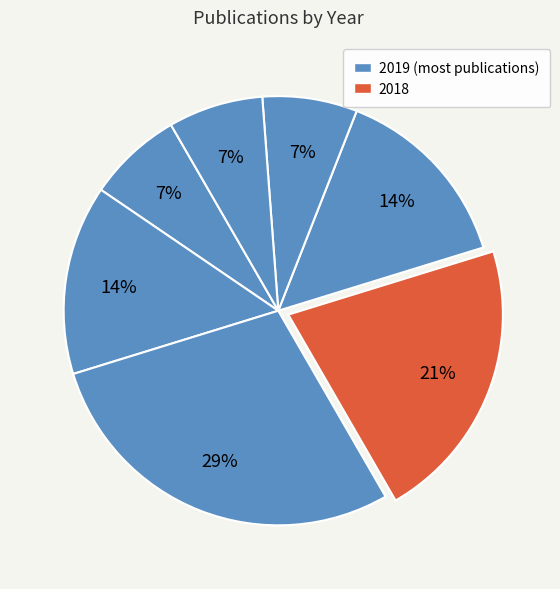

How many segments does this pie chart have?

7